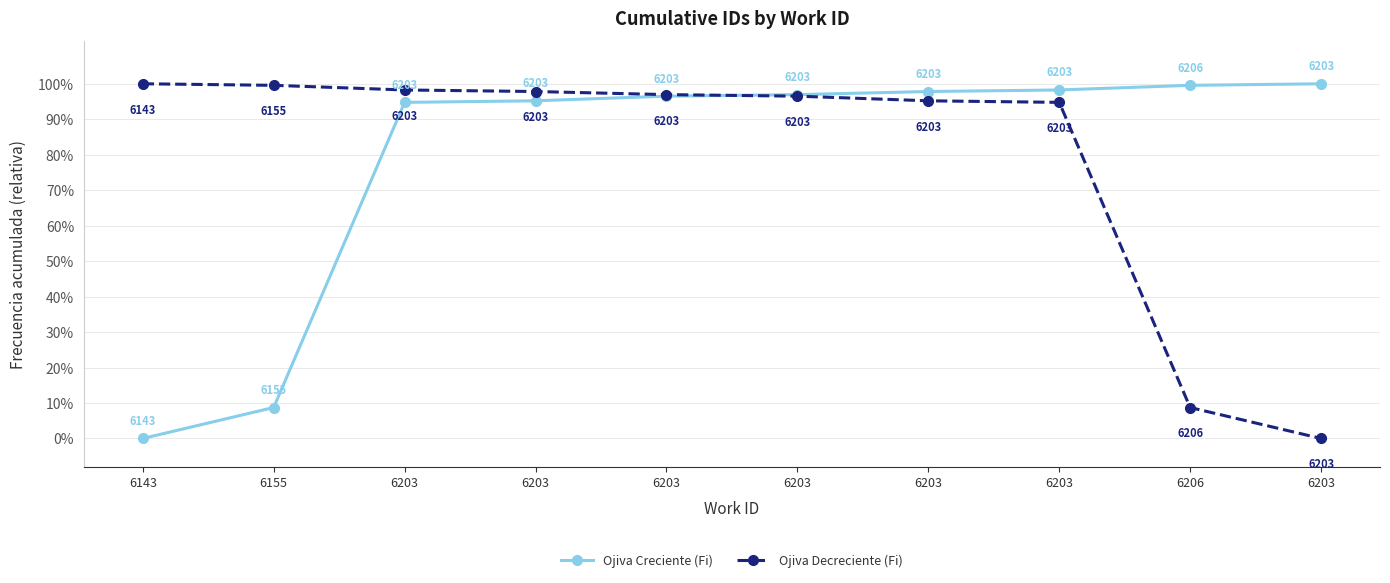

What is the difference between the maximum and second lowest values in the Ojiva Decreciente (Fi) series?

91.3